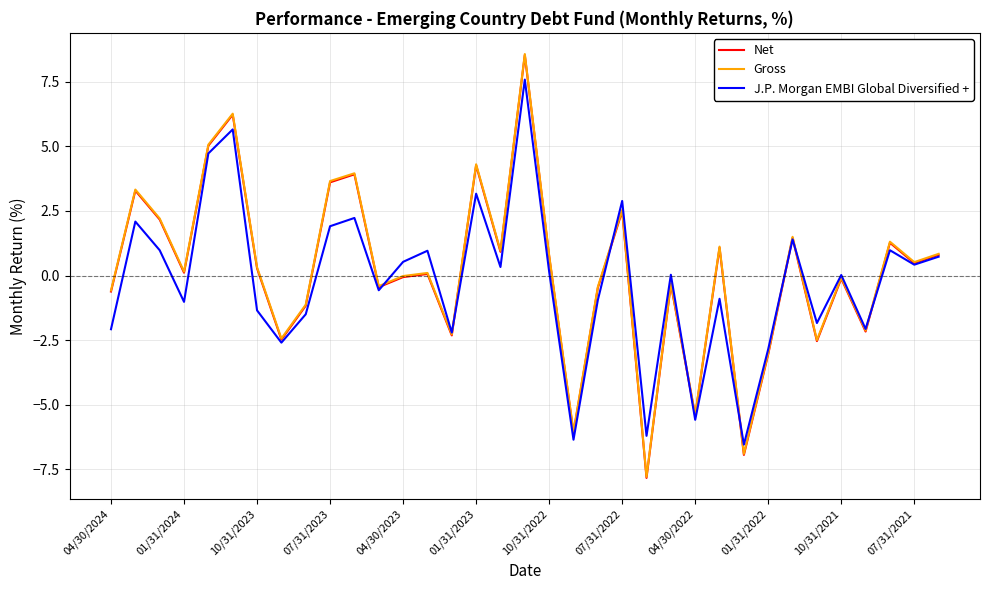

What is the minimum value for J.P. Morgan EMBI Global Diversified +?

-6.5